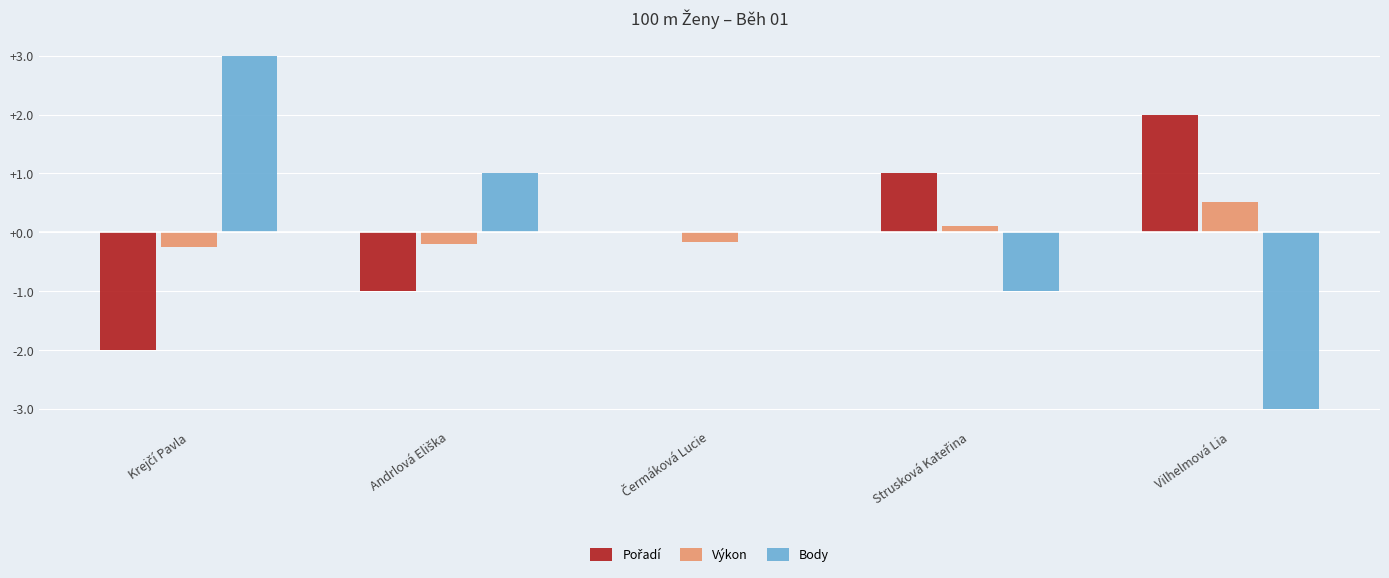

At which label does Výkon reach its peak?

Vilhelmová Lia